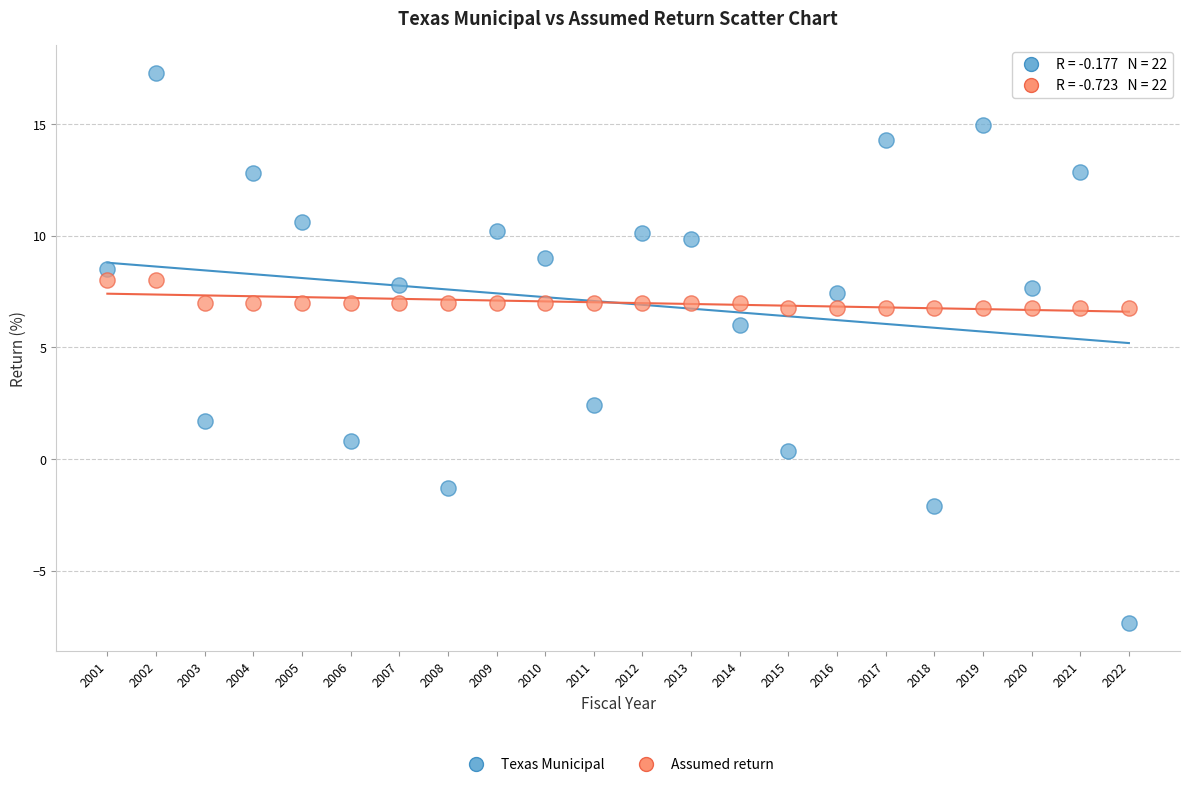

What is the X range (max minus min) for the scatter plot?

21.0